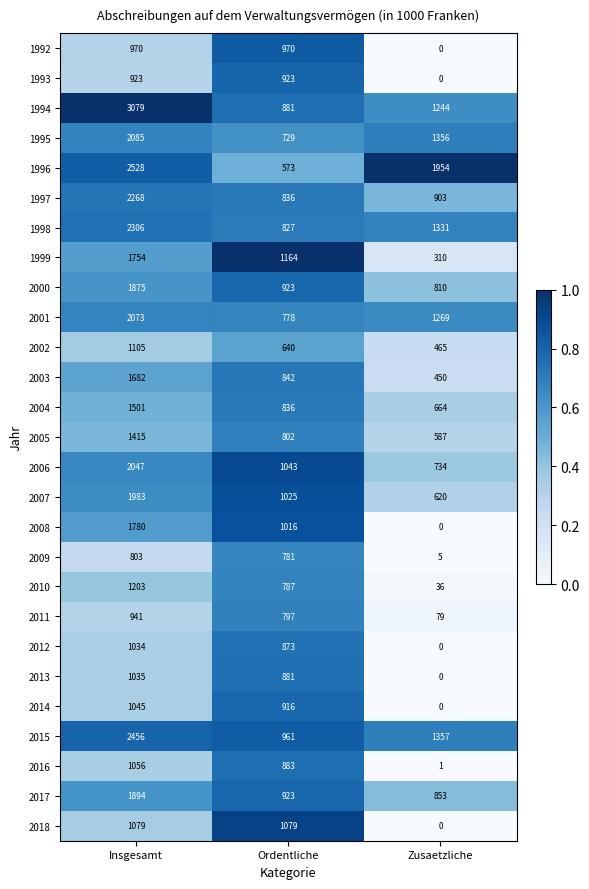

True or false: 2001 has a value of 528 at Ordentliche.

False